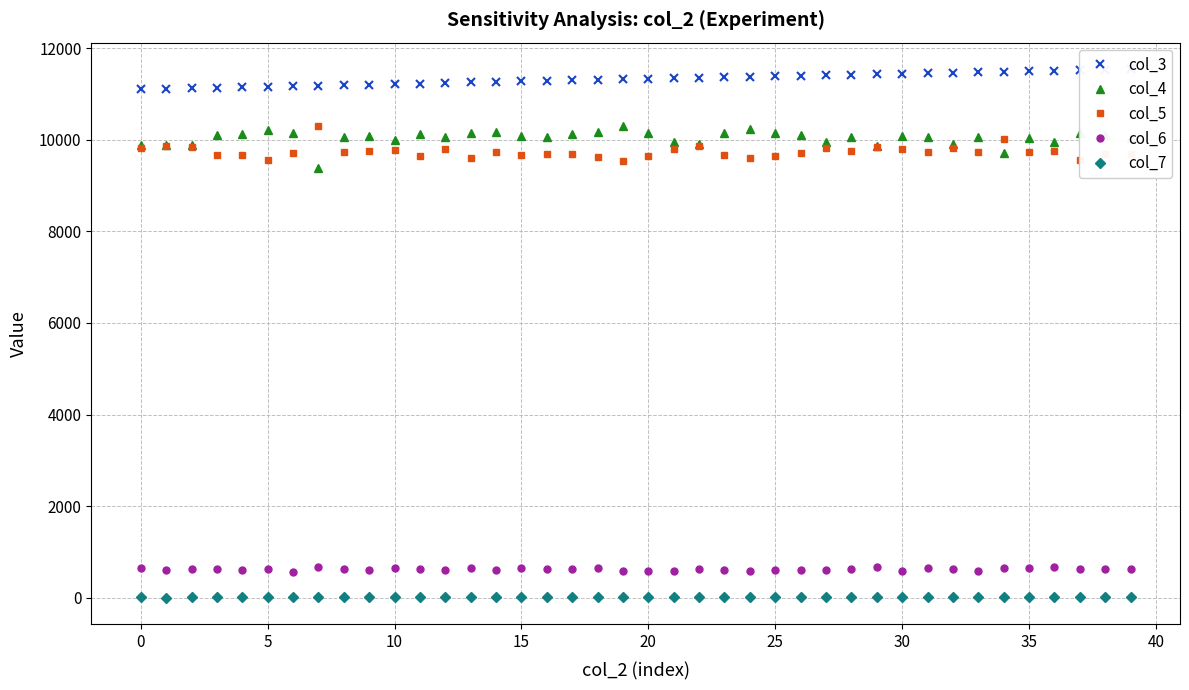

At 28, list the series in order from smallest to largest.

col_7, col_6, col_5, col_4, col_3